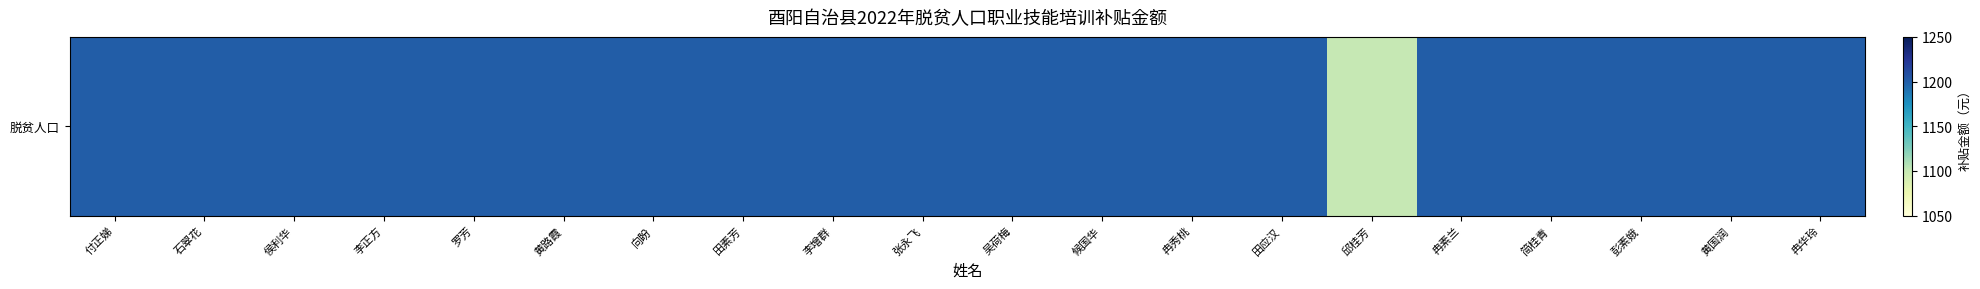

Reading right to left, what are all the values shown in this chart?

冉华玲=1200	黄国润=1200	彭素娥=1200	简桂青=1200	冉素兰=1200	邱桂芳=1100	田应汉=1200	冉秀桃=1200	候国华=1200	吴荷梅=1200	张永飞=1200	李增群=1200	田素芳=1200	向盼=1200	黄路霞=1200	罗芳=1200	李正方=1200	侯利华=1200	石翠花=1200	付正娣=1200